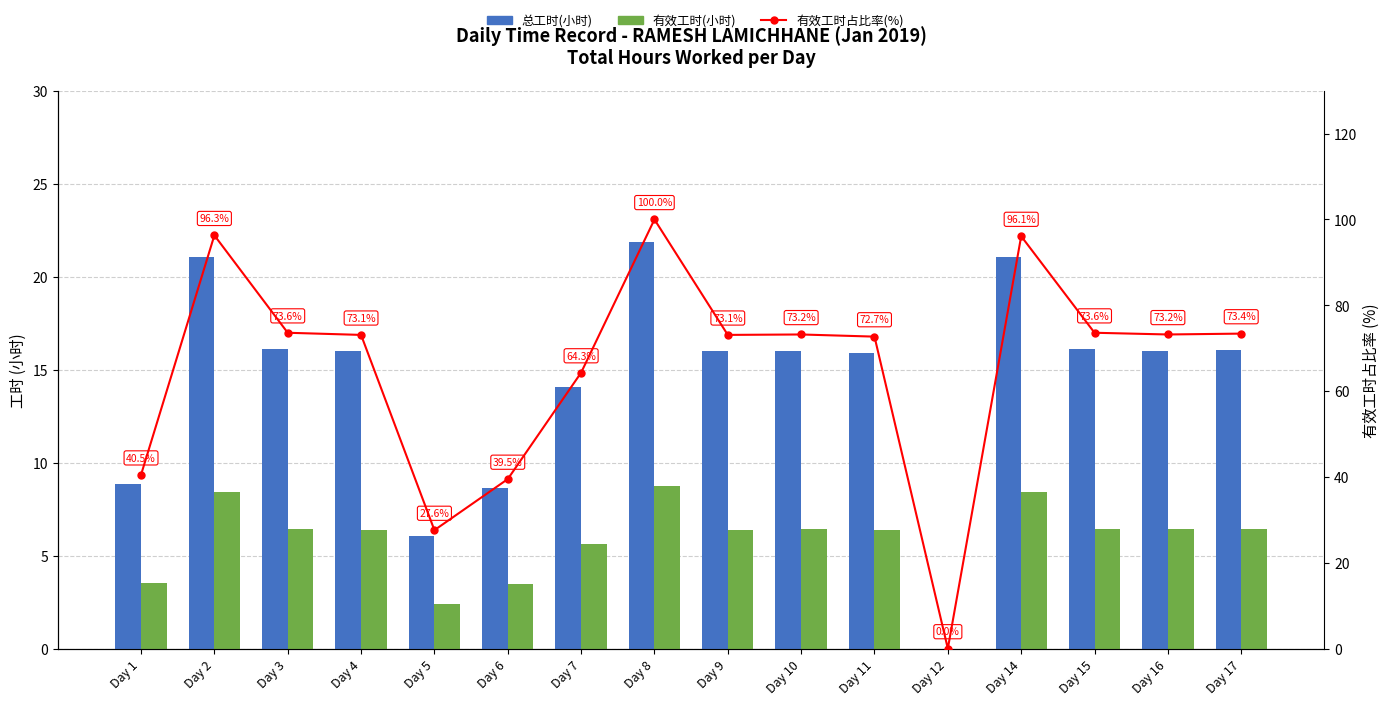

What is the value of the 总工时(小时) bar at the 7th from the left?

14.1